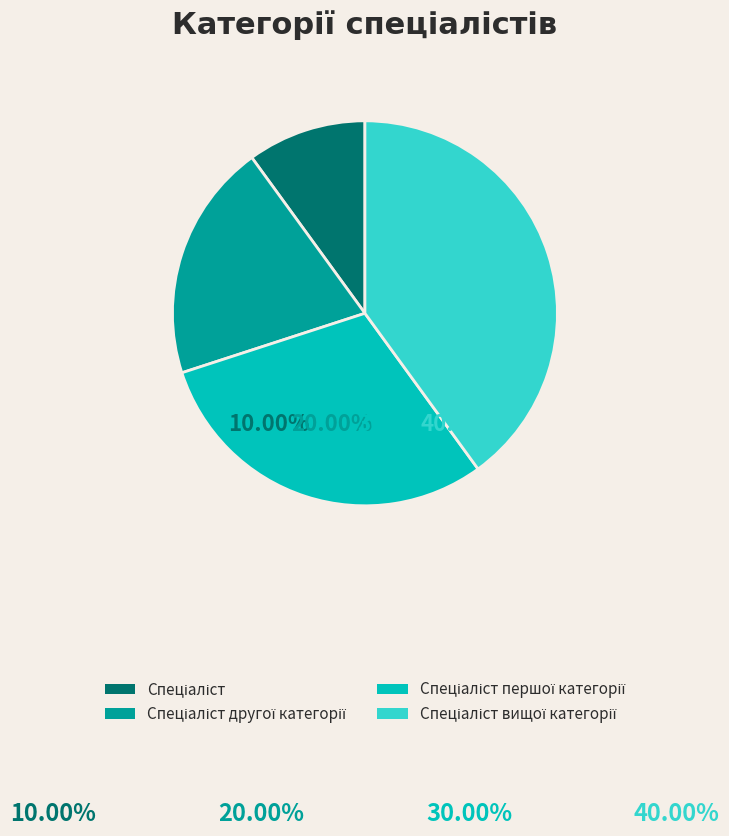

Is it true that Спеціаліст is 10% of the pie?

True